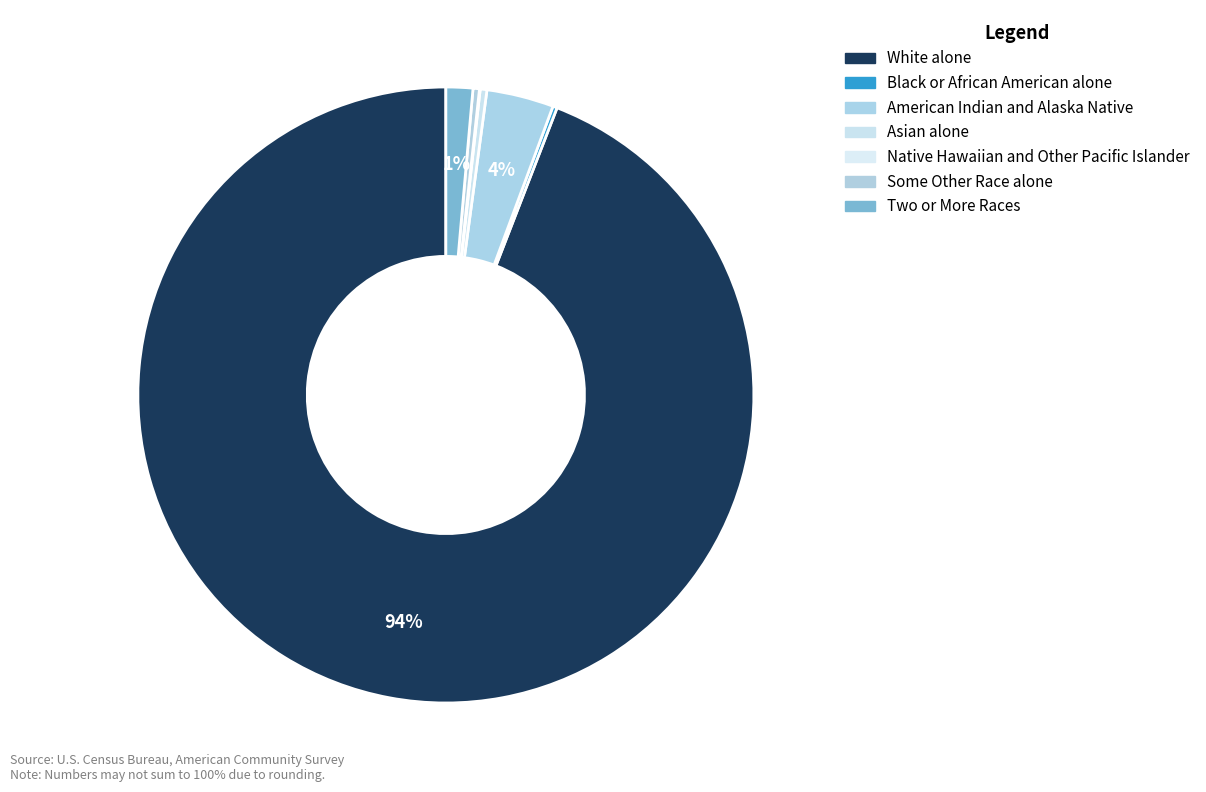

What portion of the pie excludes Asian alone?

99.6%